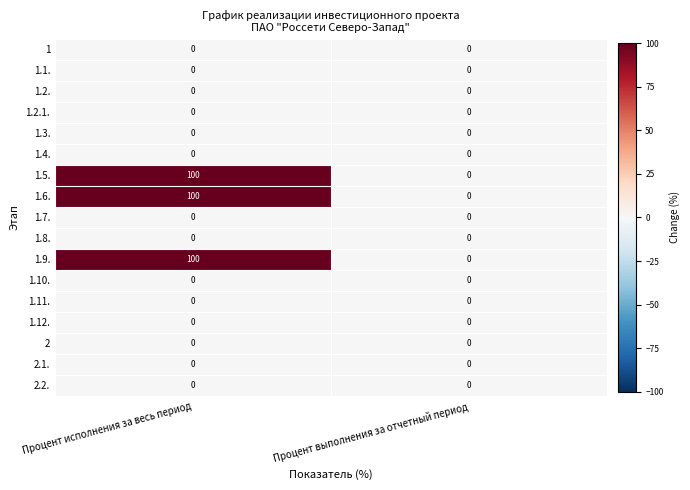

What is the difference between the 1.6. values at Процент исполнения за весь период and Процент выполнения за отчетный период?

100